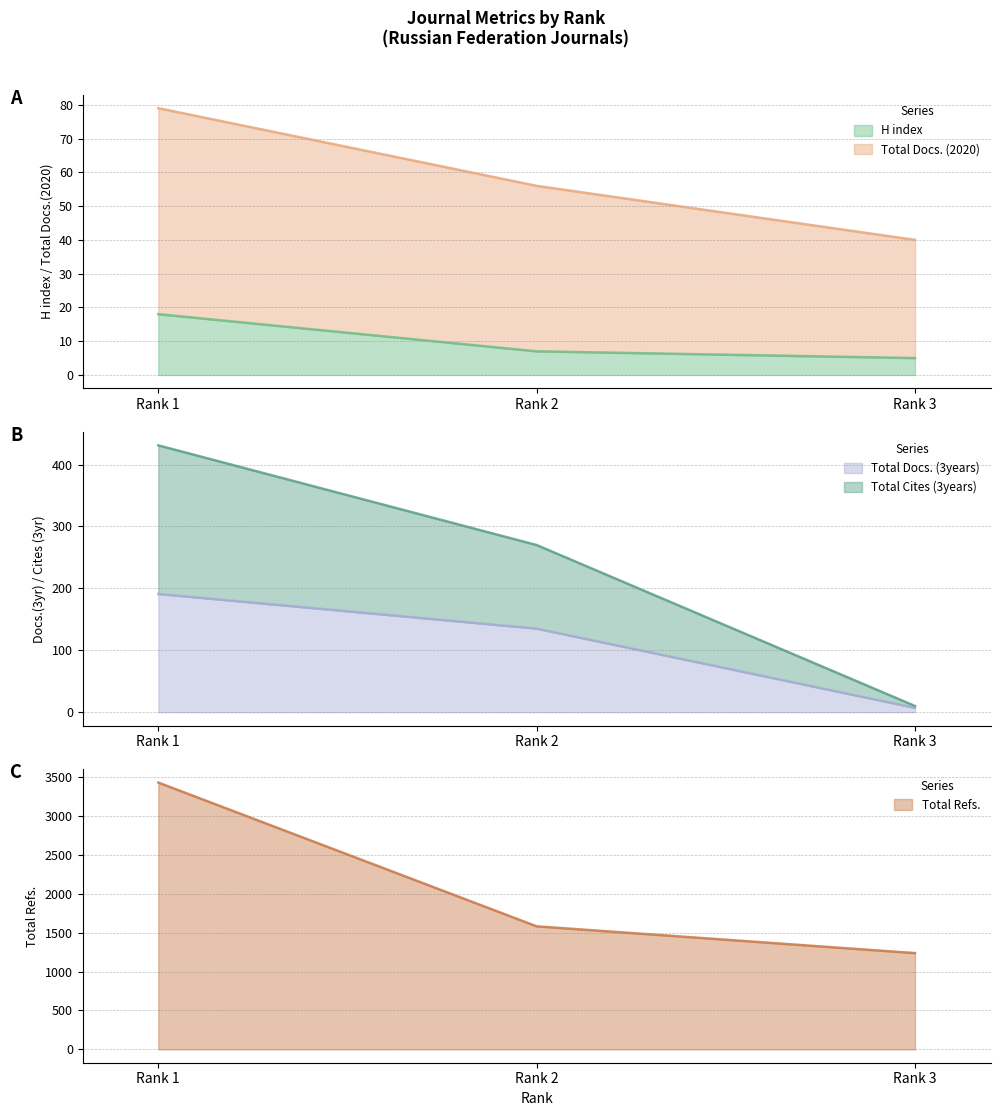

Which series changed the most between Rank 1 and Rank 3?

Total Refs.